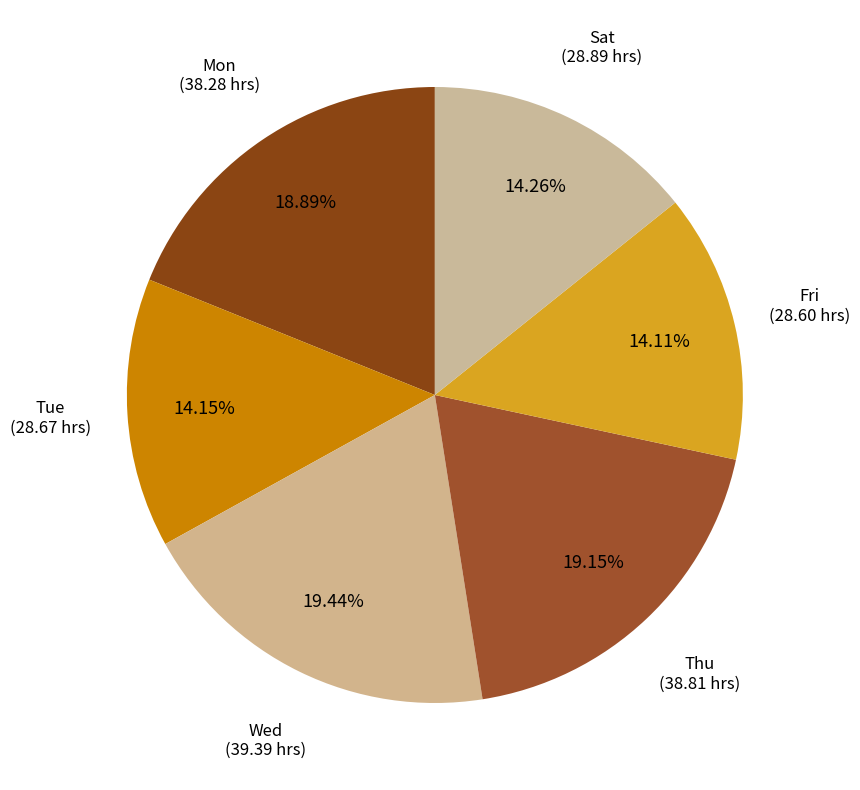

How many segments does this pie chart have?

6